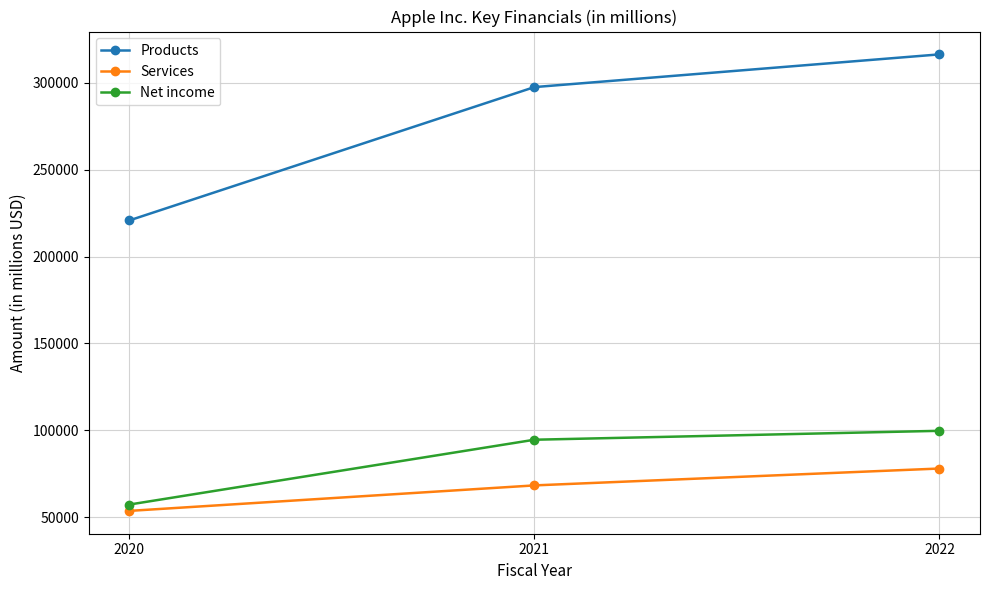

What is the value of the Services point at the 1st from the left?

53768